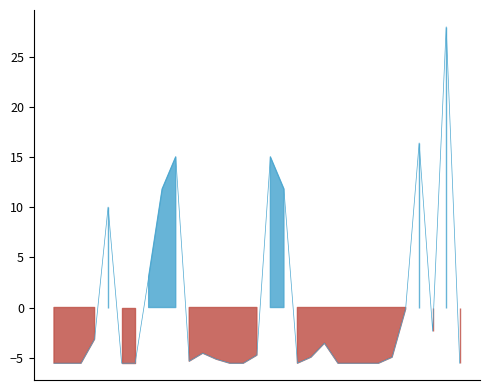

How many values are above zero?

8